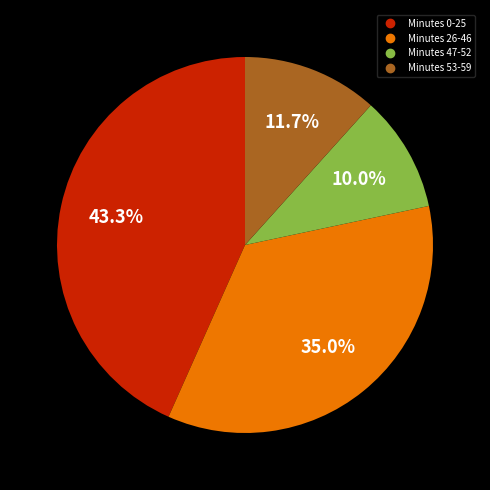

Does any single category account for the majority?

No